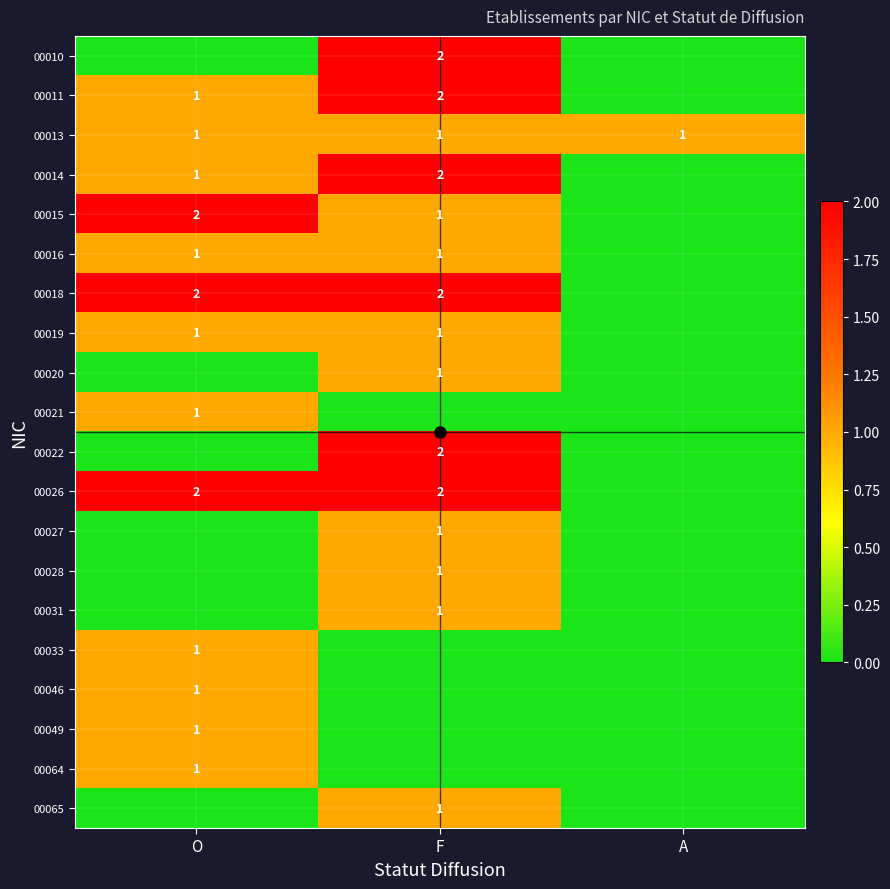

True or false: 00019 has a value of 1 at O.

True